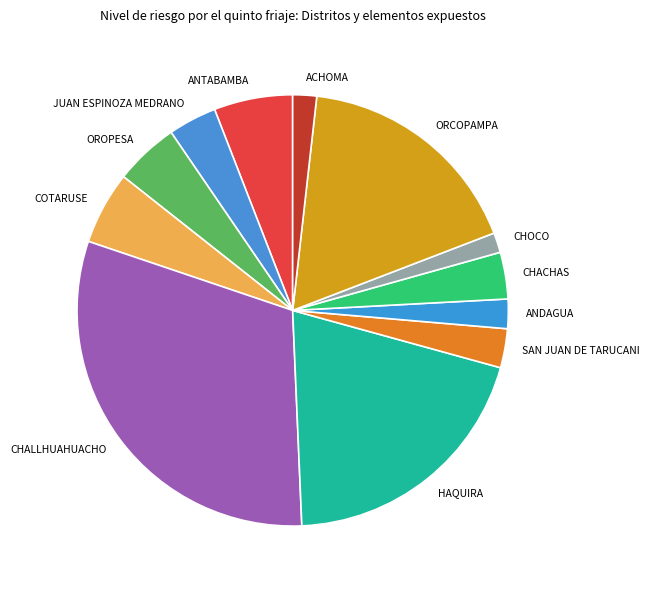

Do JUAN ESPINOZA MEDRANO and ANDAGUA together represent more than half of the pie?

No